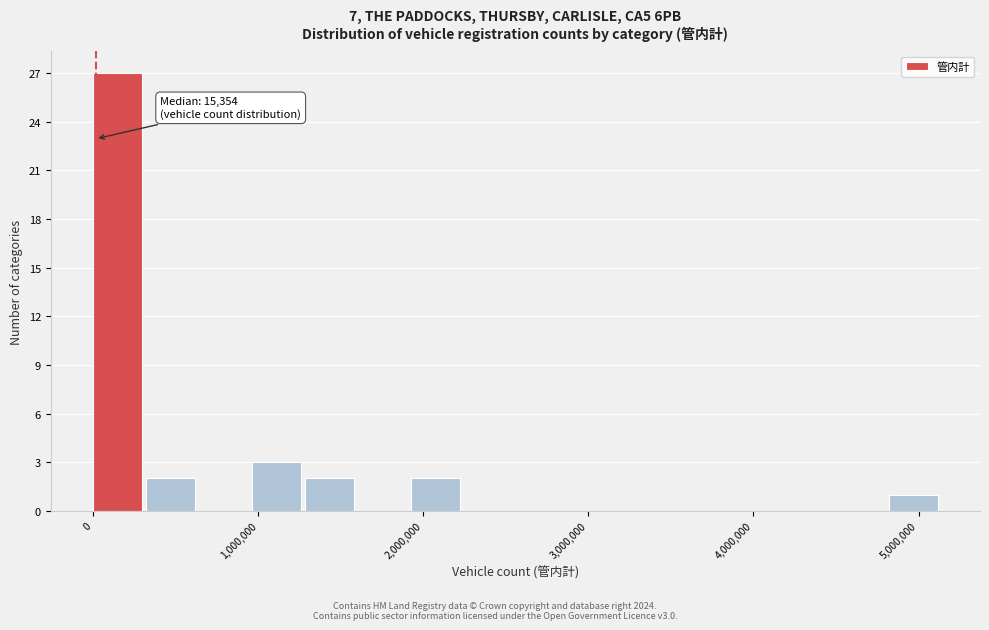

Read against the x-axis, roughly where is the centre of the tallest bar?

100000